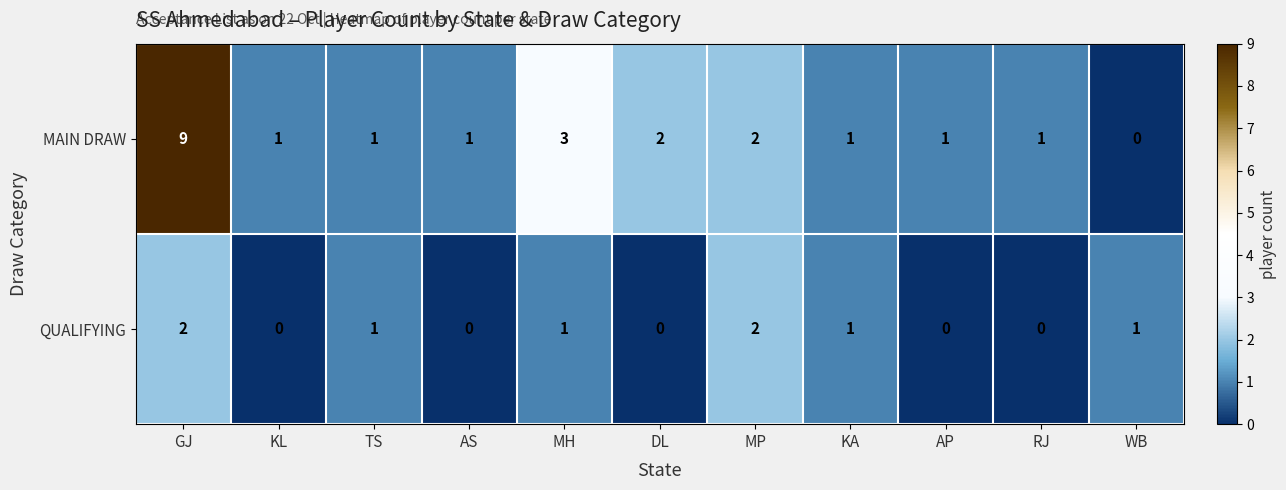

What is the difference between the MAIN DRAW values at MH and GJ?

6